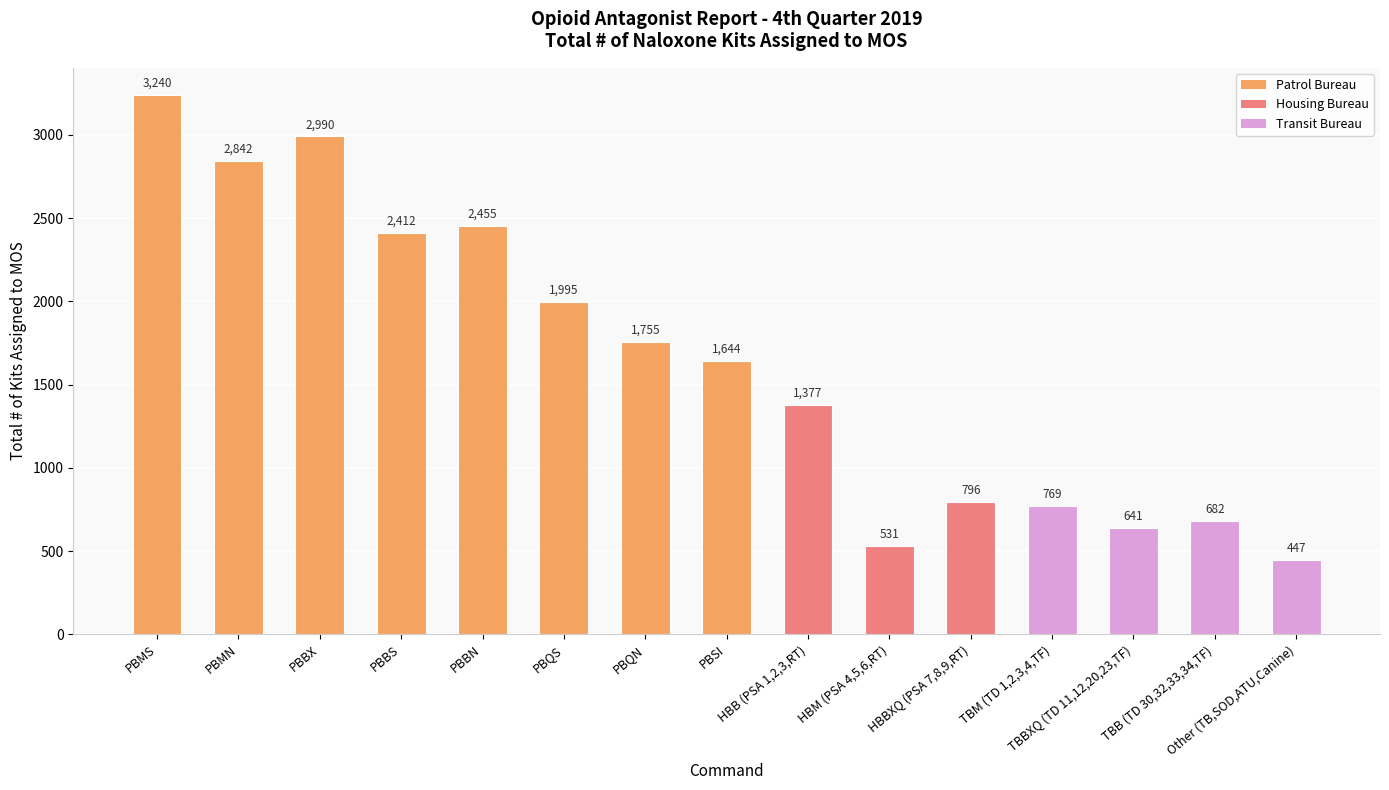

What is the greatest value displayed?

3240